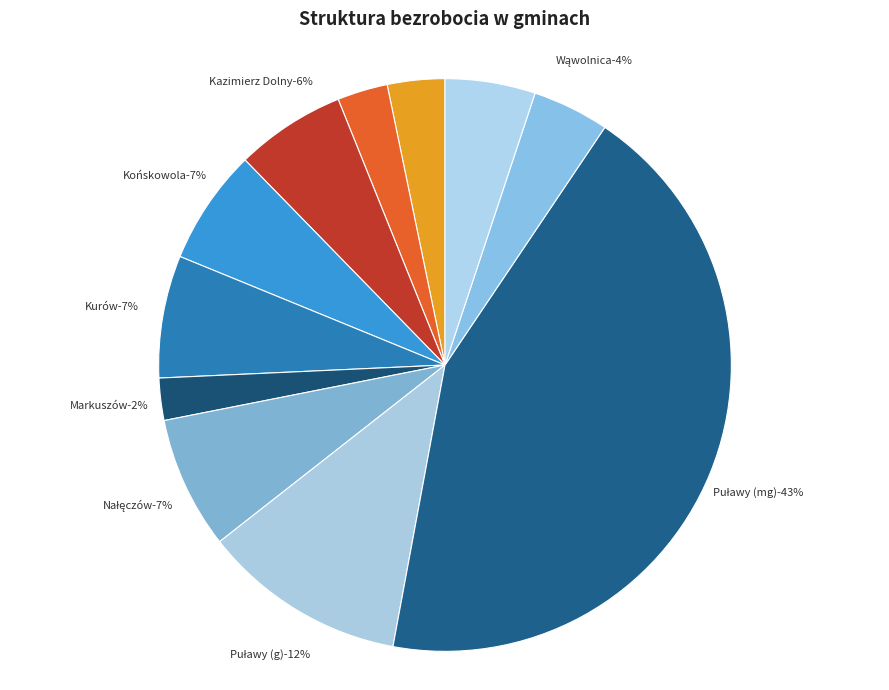

What percentage is NOT represented by Janowiec?

97.2%